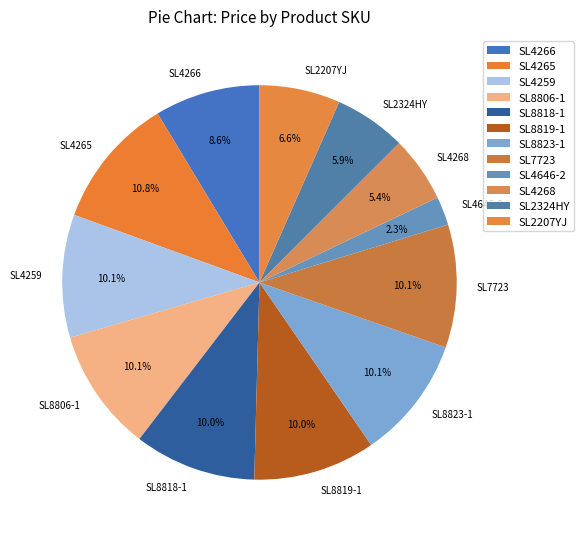

Does SL4266 represent more than half of the total?

No